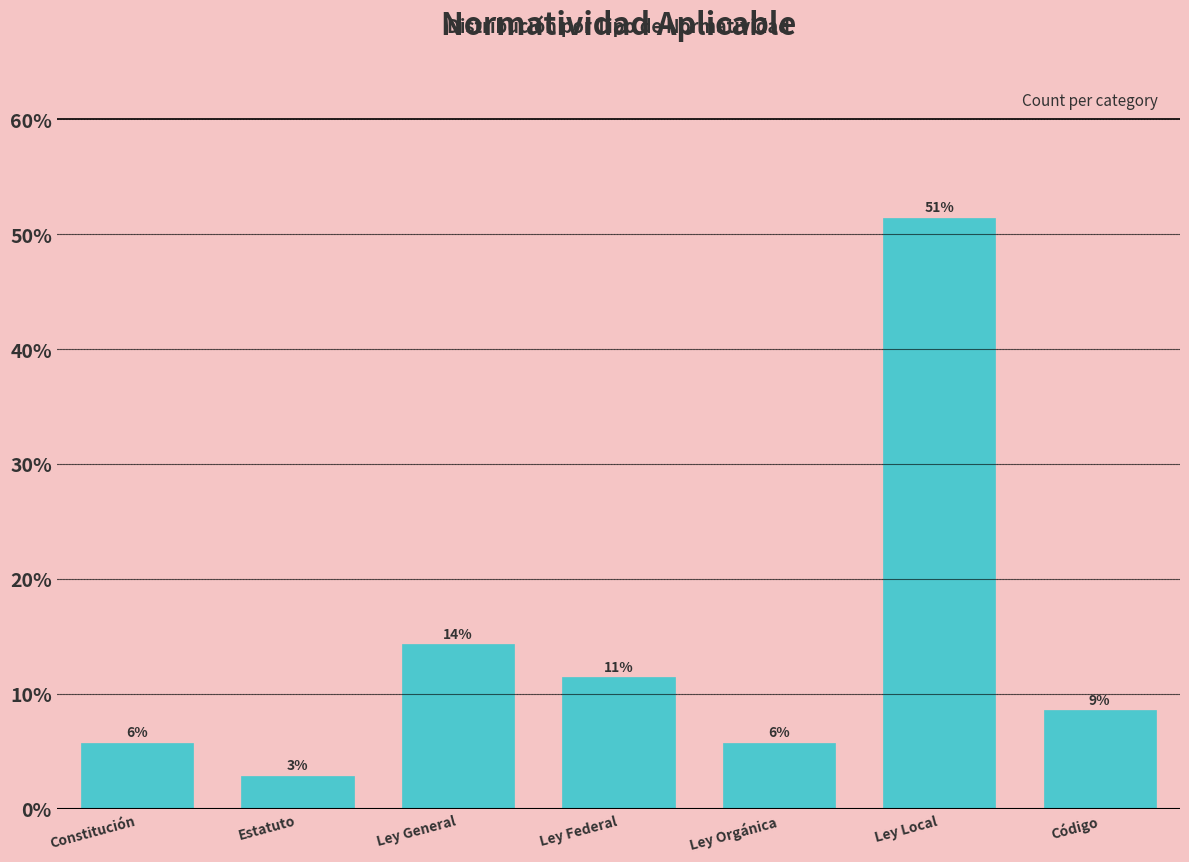

How many bars are there in total?

7